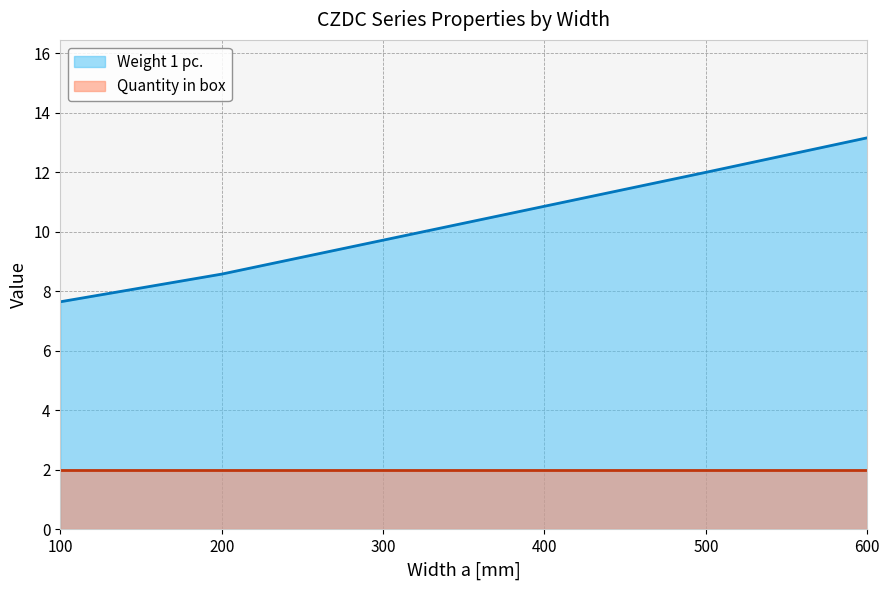

What is the difference between the second highest and minimum values?

4.3